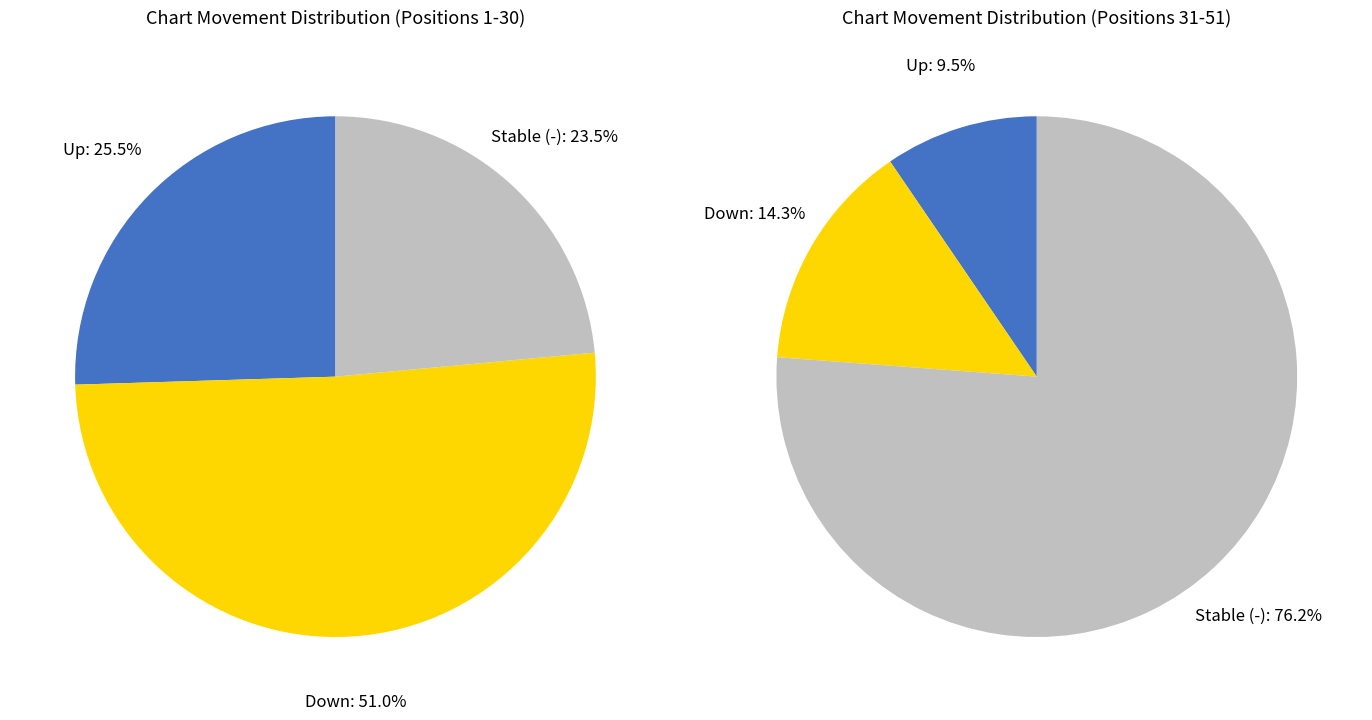

To the nearest percent, what portion does - represent?

24%